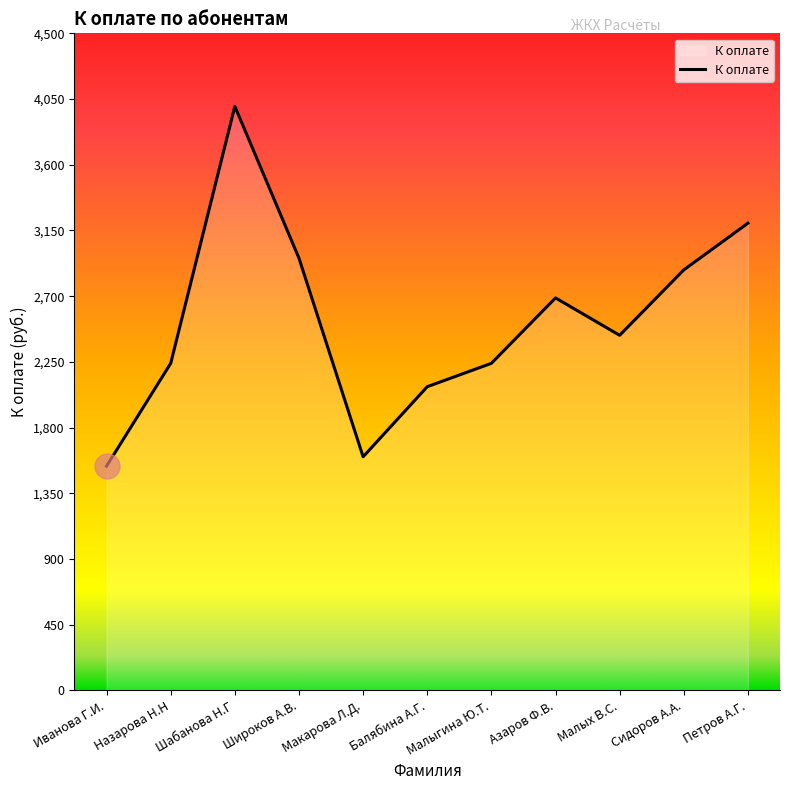

What is the change in value from Шабанова Н.Г to Широков А.В.?

-1040